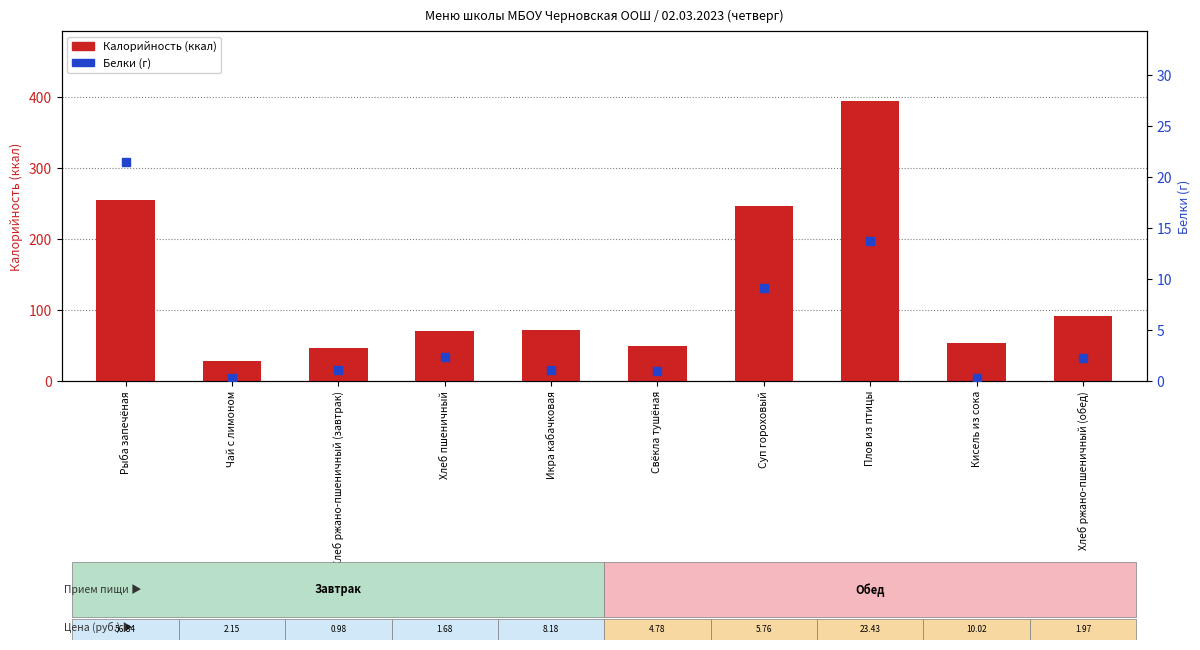

Which series contains the highest Y value?

Калорийность